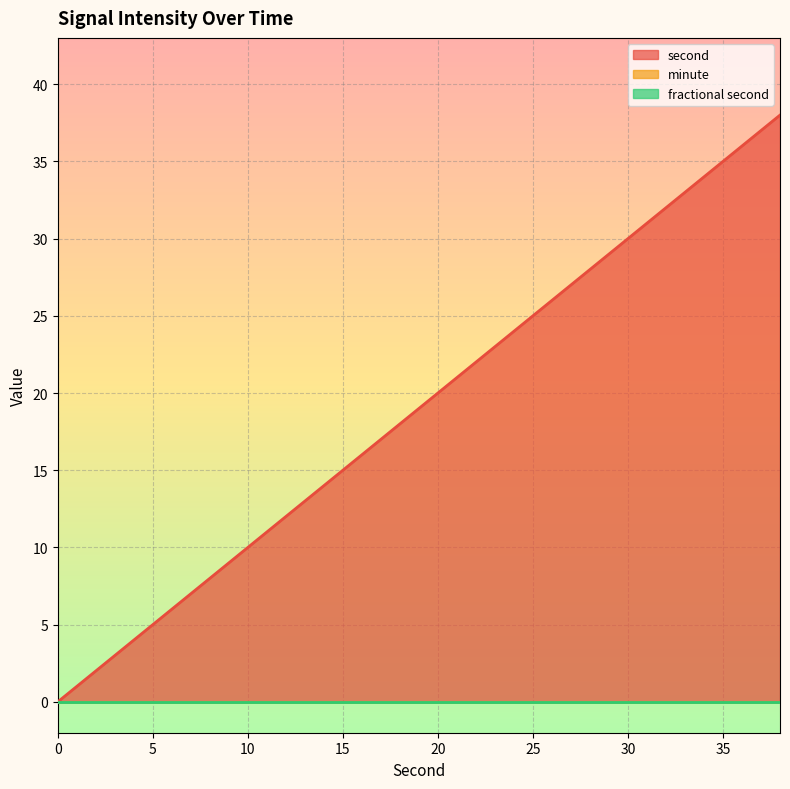

Rank the series by their maximum value, from highest to lowest.

second, minute, fractional second